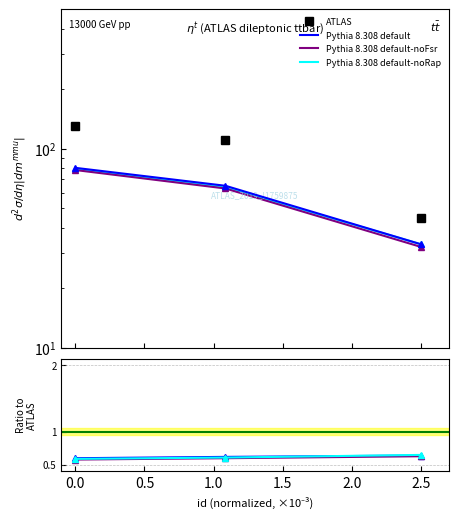

Is the value of Pythia 8.308 default-noRap at 0.0 greater than the value of ATLAS at 0.0?

No